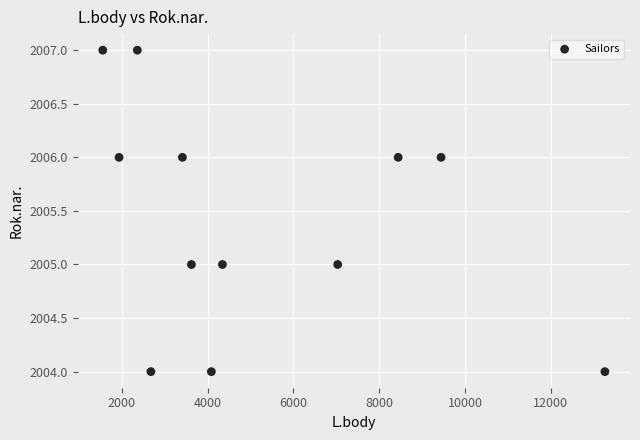

What is the range of X values (max minus min)?

11699